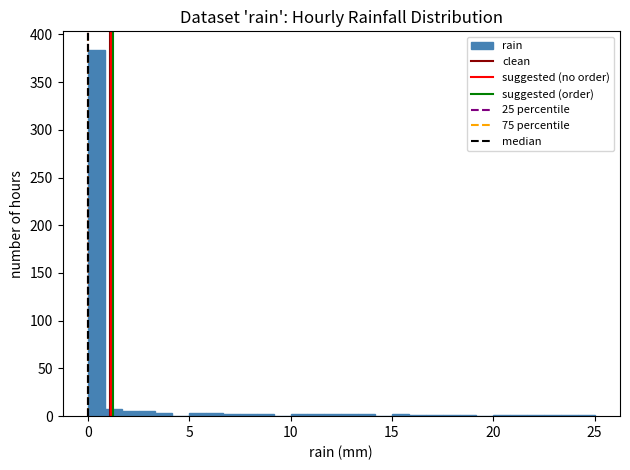

Around what value on the x-axis is the tallest bar? Give the approximate position of its centre, as read against the axis.

0.5